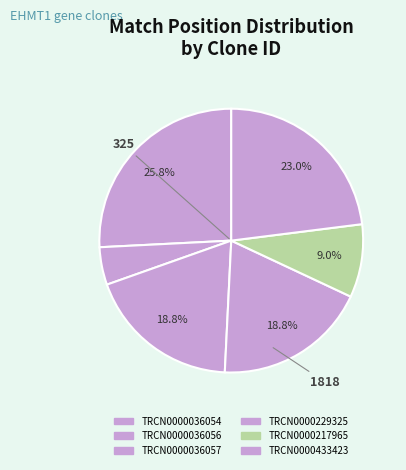

What percentage is the TRCN0000036056 slice, to the nearest percent?

5%